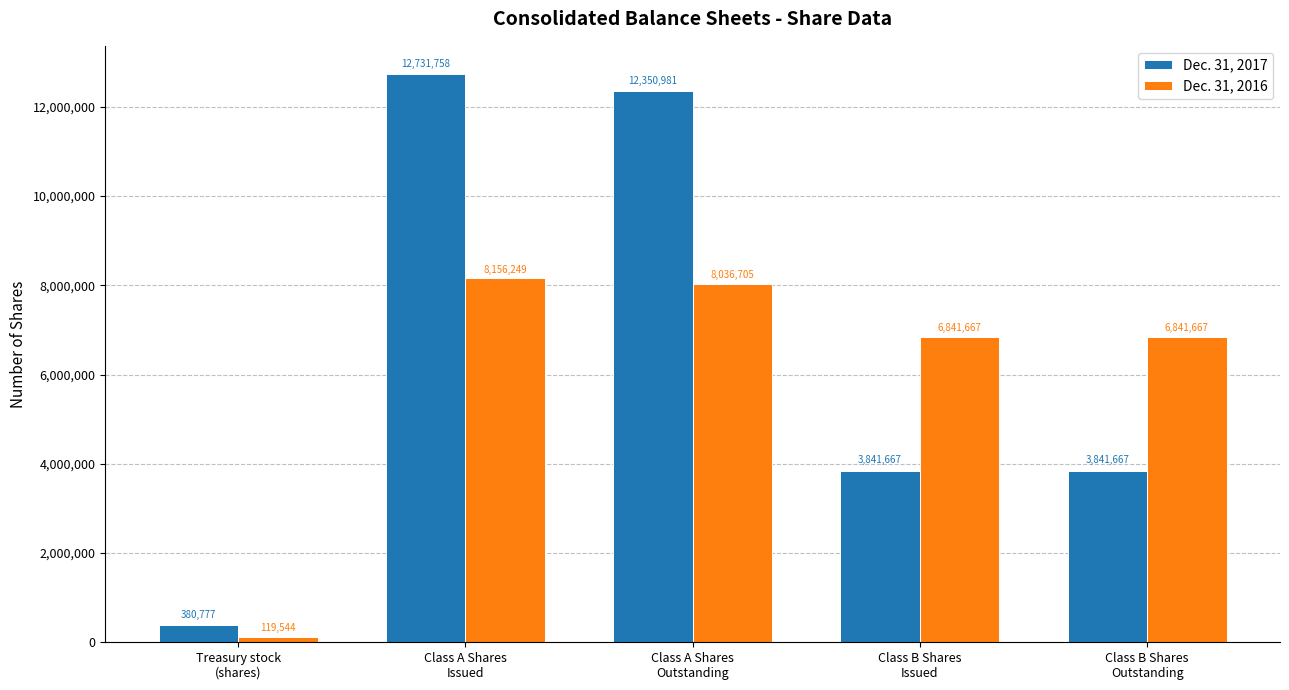

What are all the series names shown in the legend?

Dec. 31, 2017, Dec. 31, 2016